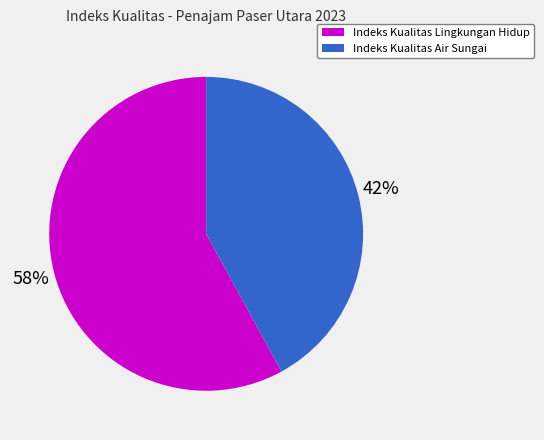

Approximately how many times larger is the value at Indeks Kualitas Air Sungai compared to Indeks Kualitas Lingkungan Hidup?

0.7